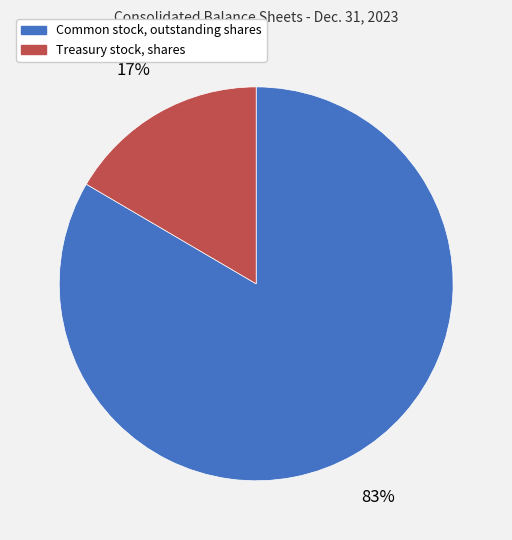

How many slices are in this pie chart?

2